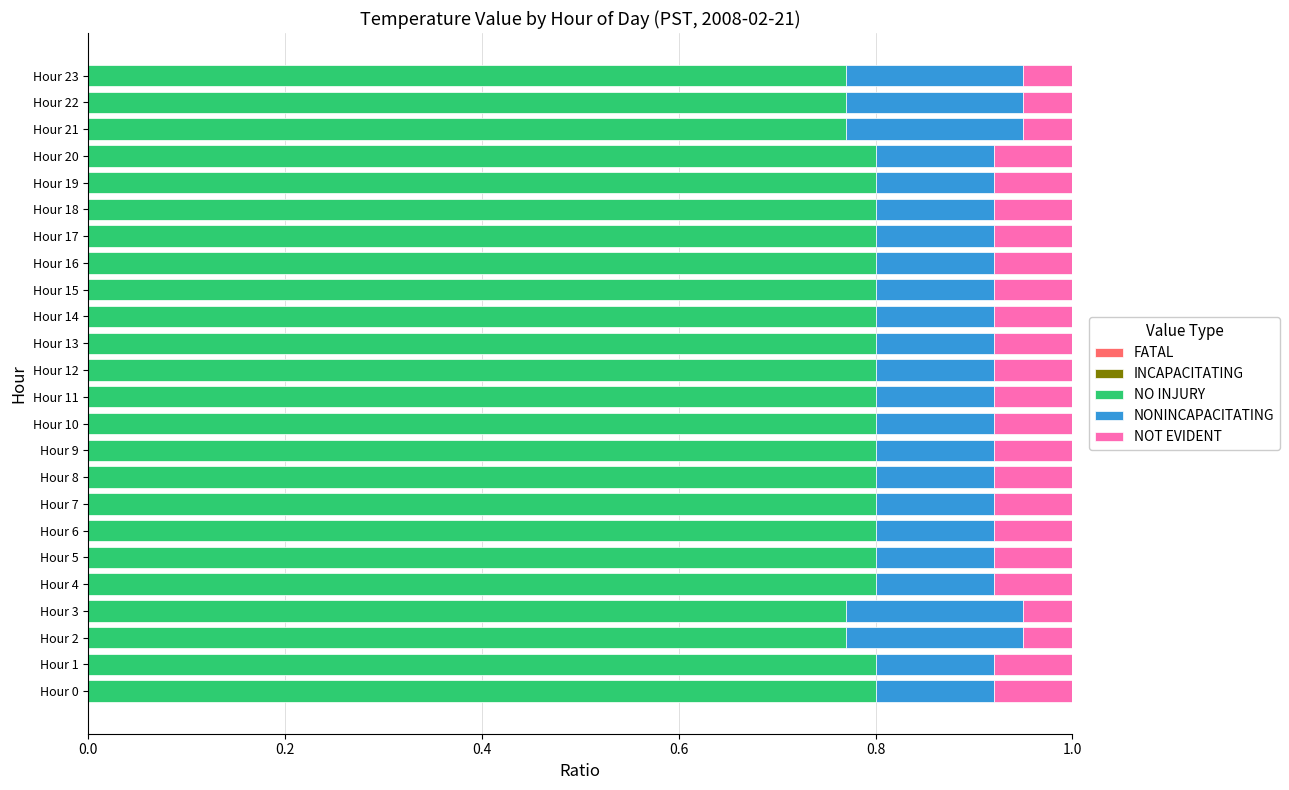

What is the total value across all series at Hour 21?

1.0